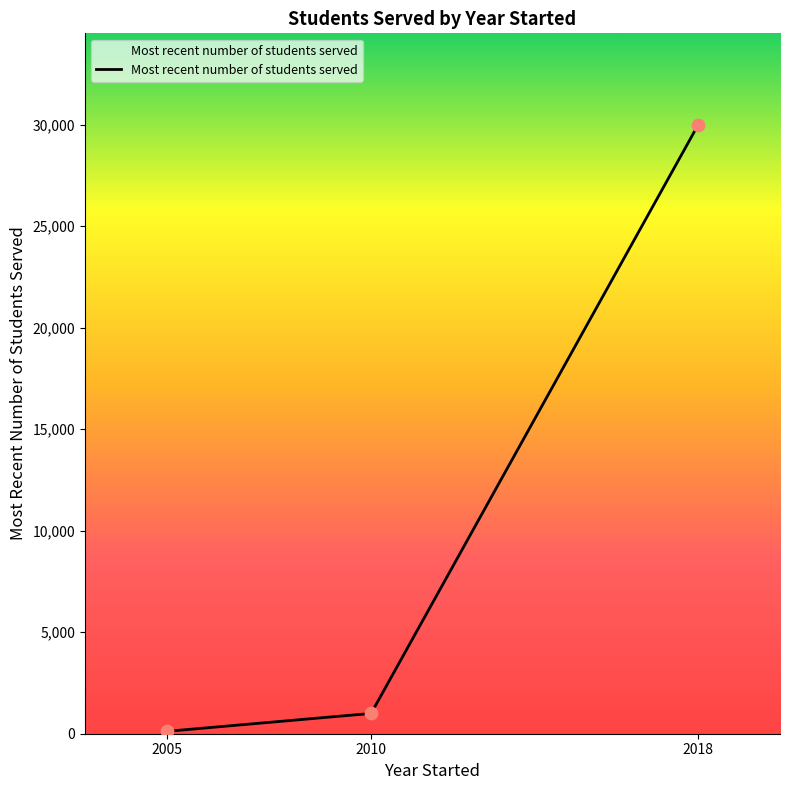

Between 2010 and 2018, which is larger?

2018